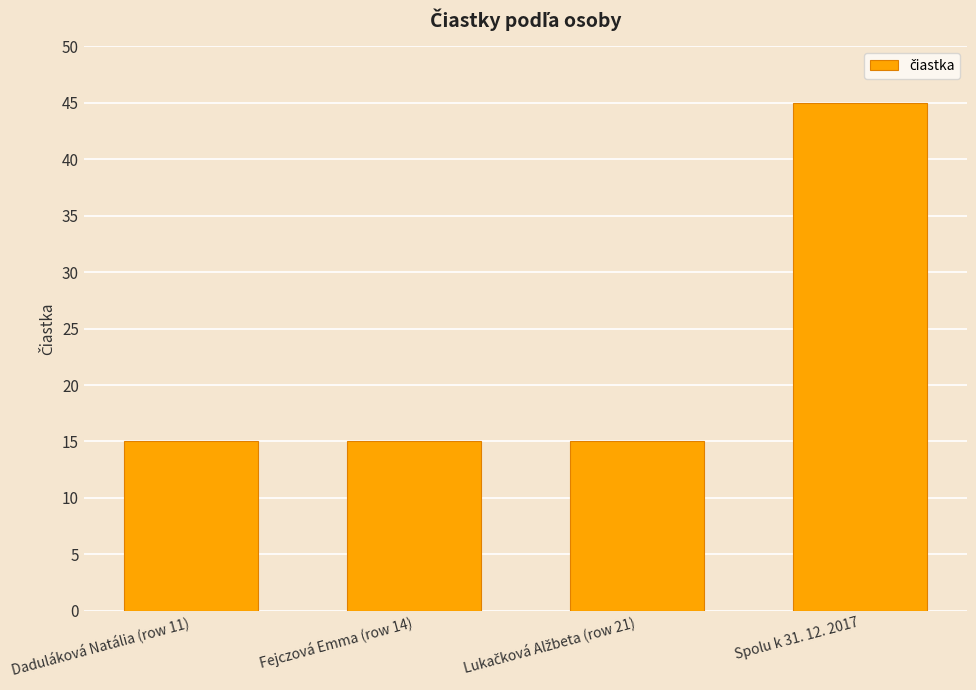

Which category has the highest value across all series?

Spolu k 31. 12. 2017